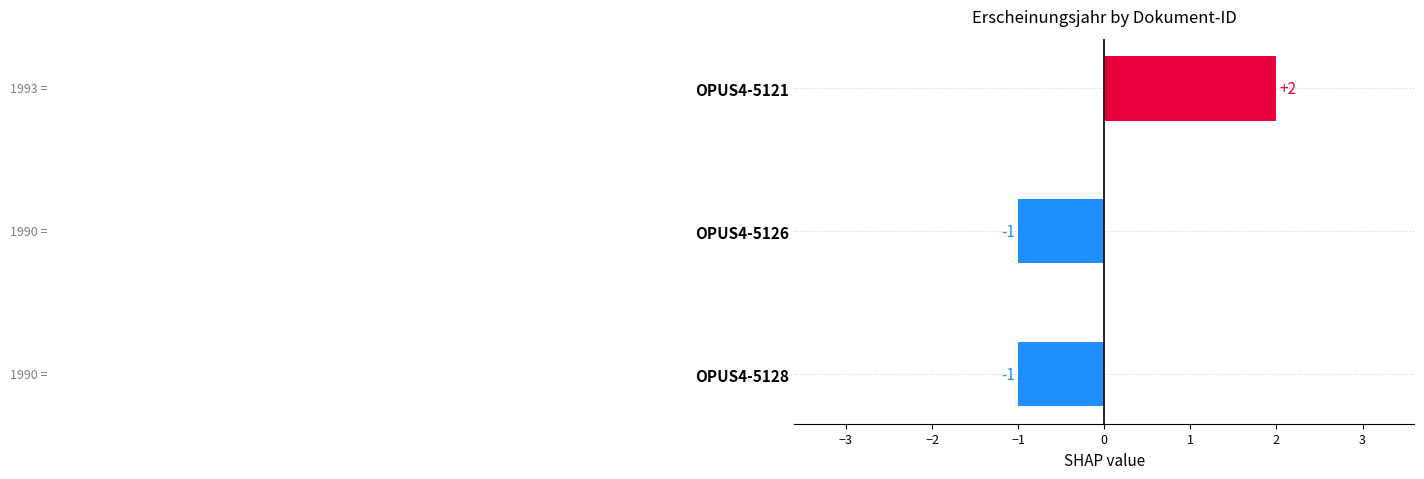

Which label corresponds to the largest value in the chart?

OPUS4-5121